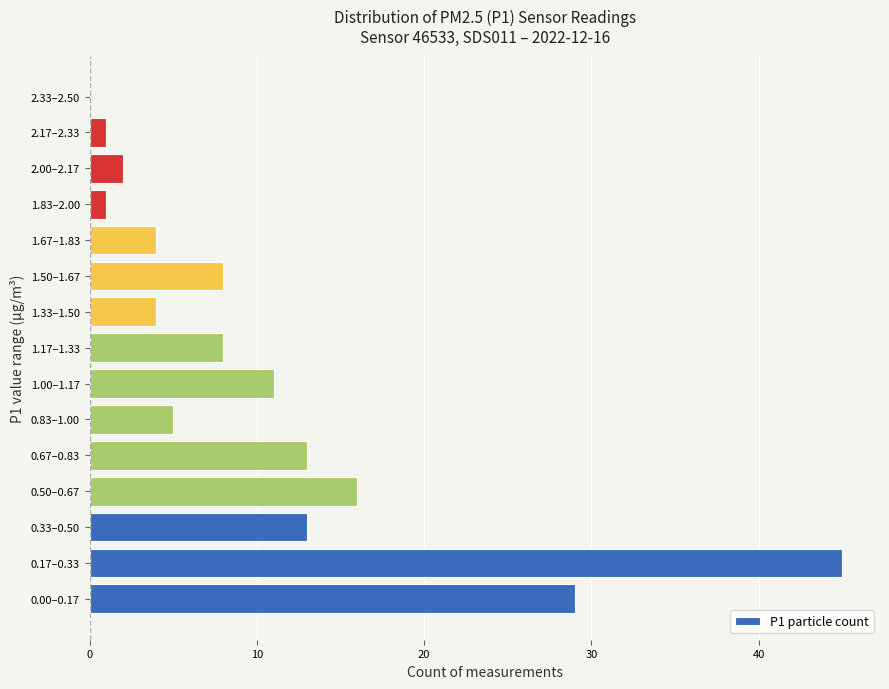

Reading bottom to top, what are all the values shown in this chart?

0.00–0.17=29	0.17–0.33=45	0.33–0.50=13	0.50–0.67=16	0.67–0.83=13	0.83–1.00=5	1.00–1.17=11	1.17–1.33=8	1.33–1.50=4	1.50–1.67=8	1.67–1.83=4	1.83–2.00=1	2.00–2.17=2	2.17–2.33=1	2.33–2.50=0